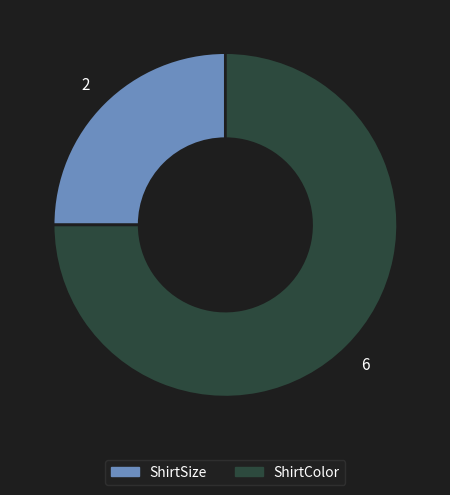

How many slices are in this pie chart?

2